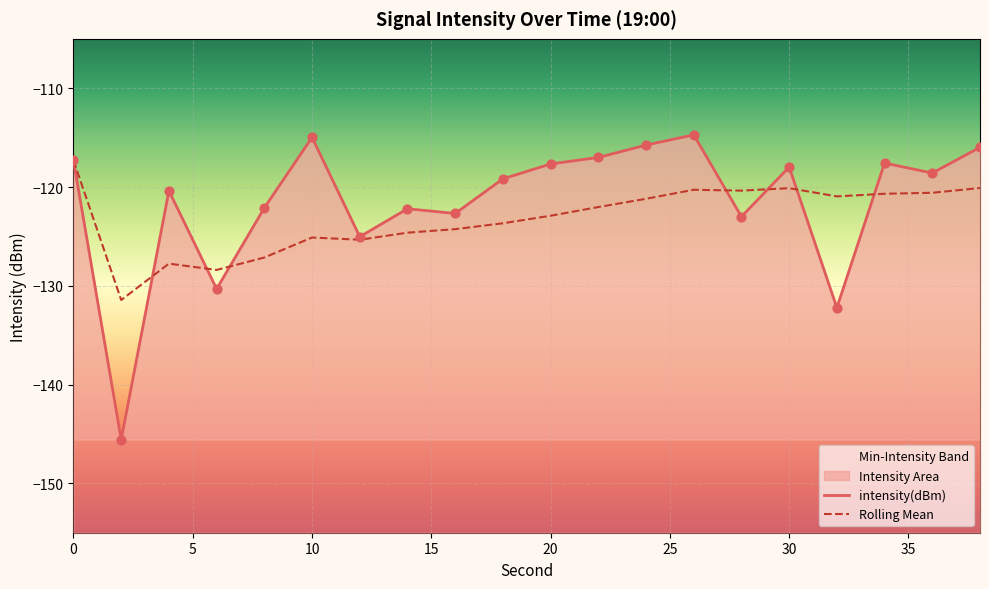

Which series has the largest Y range (max minus min)?

intensity(dBm)